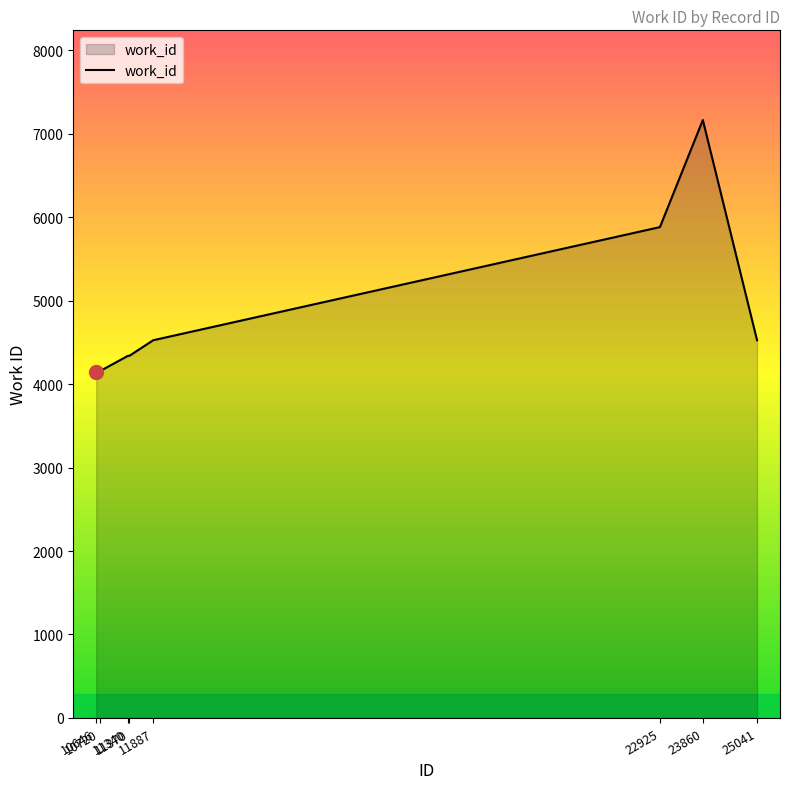

True or false: there are more than 2 points higher than both neighbors.

False